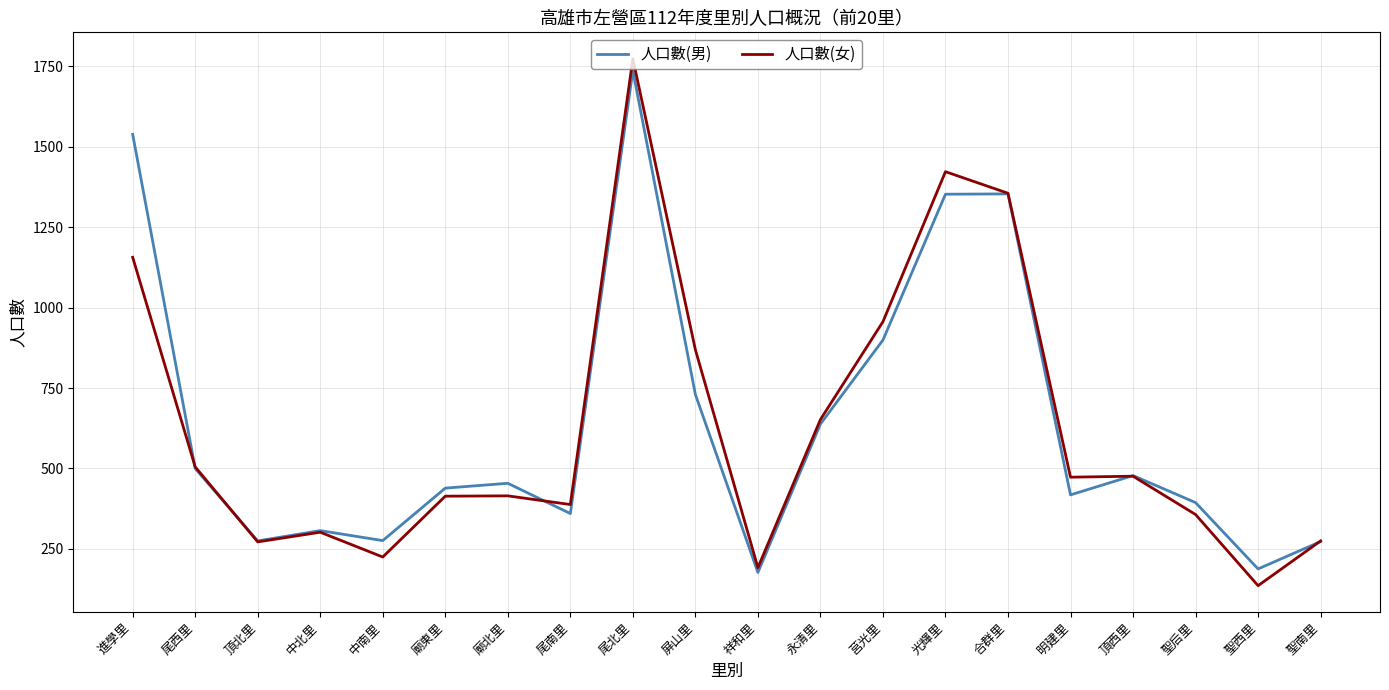

Is it true that 人口數(女) equals 192 at 祥和里?

True